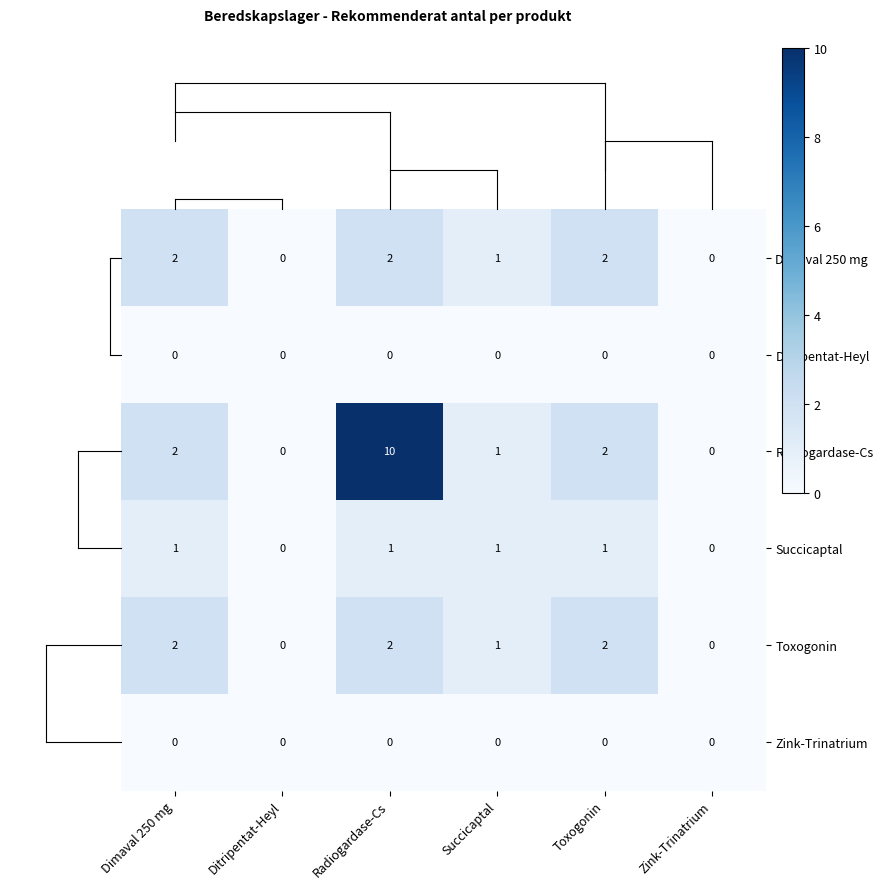

What is the sum of the Toxogonin values at Dimaval 250 mg and Succicaptal?

3